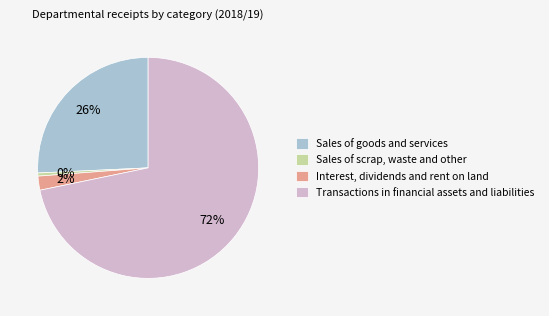

Count the number of slices in the pie.

4